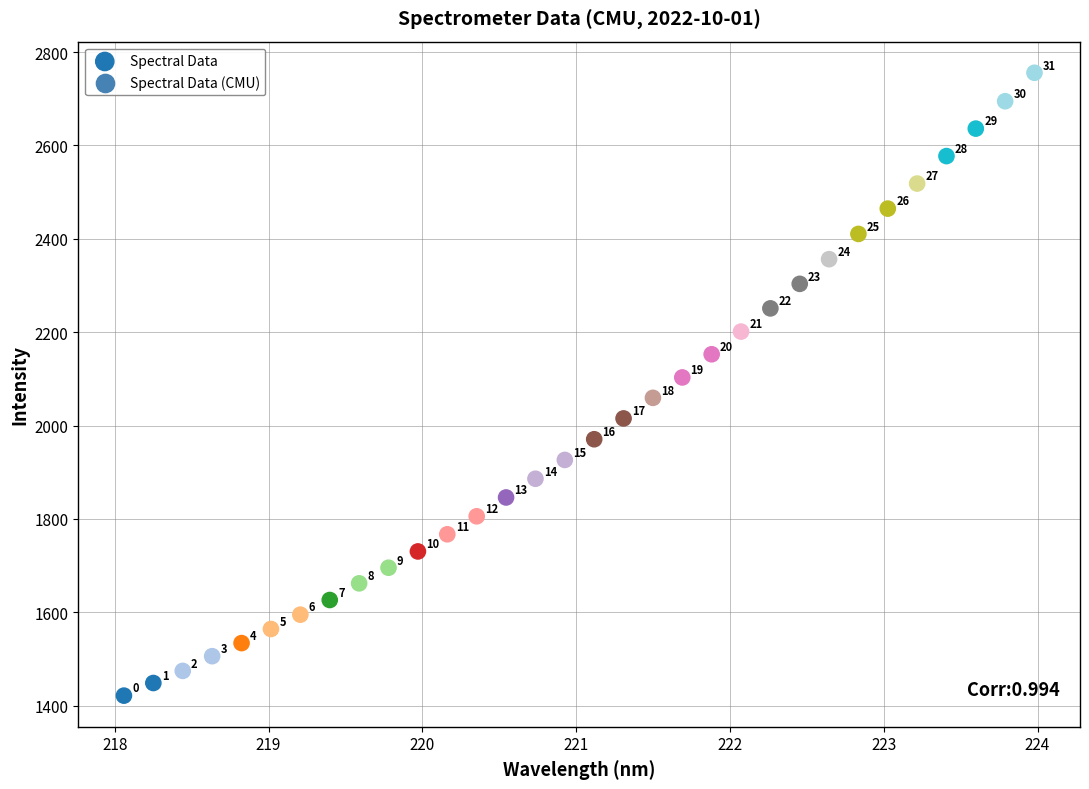

What is the range of Y values (max minus min)?

1333.8